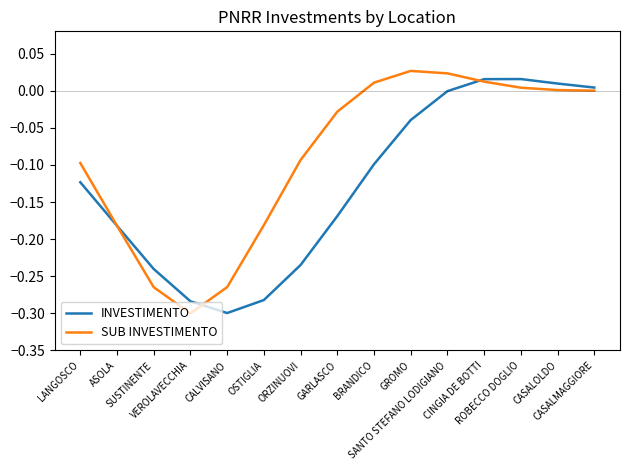

Rank the series at VEROLAVECCHIA from highest to lowest value.

INVESTIMENTO, SUB INVESTIMENTO